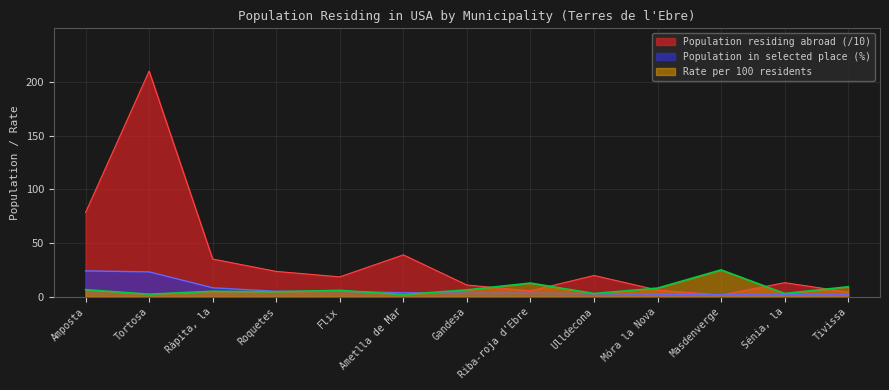

How many series are shown in this chart?

3